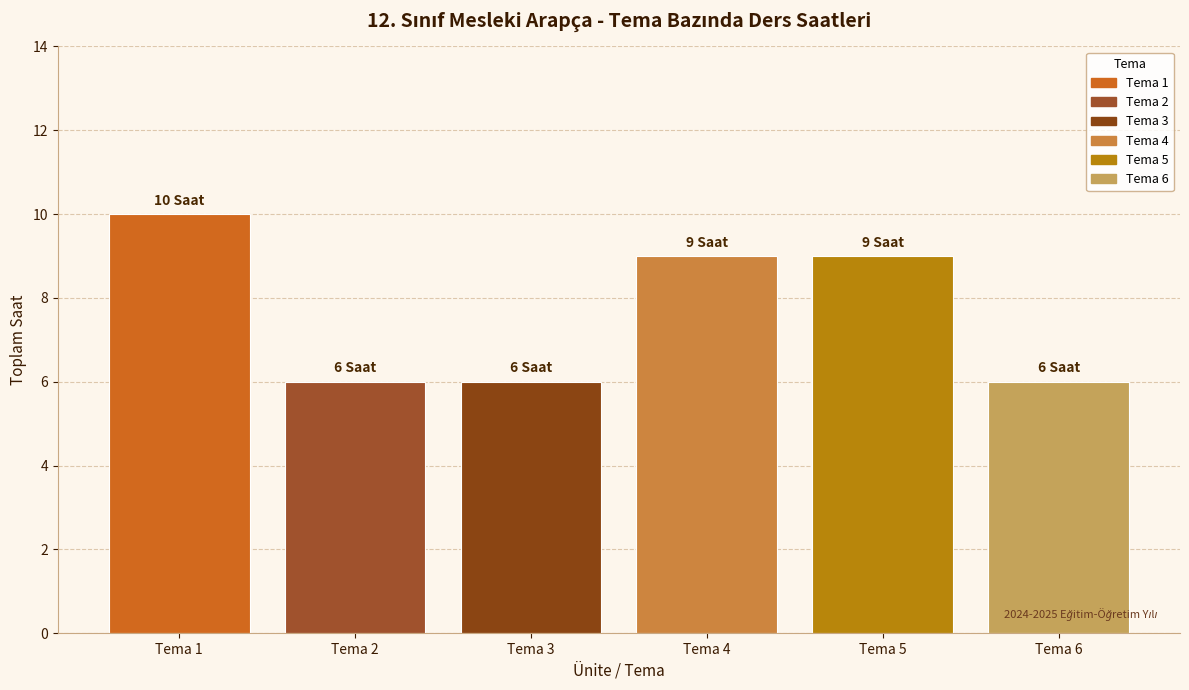

What is the value of the 5th bar from the left?

9